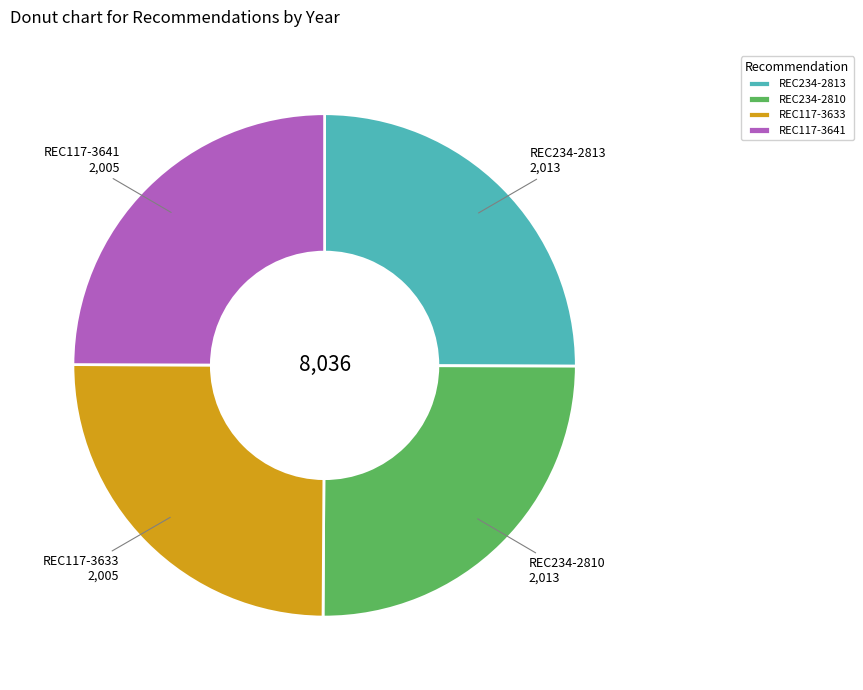

Is there any slice that represents more than half of the pie?

No